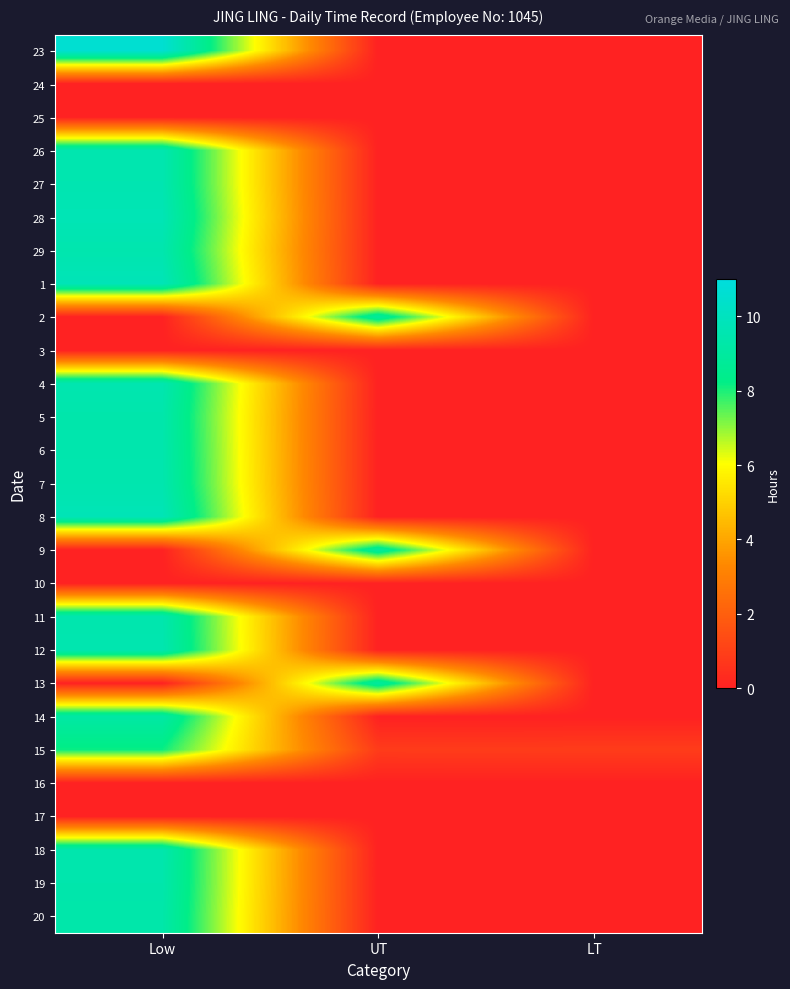

What is the total value across all series at LT?

0.9